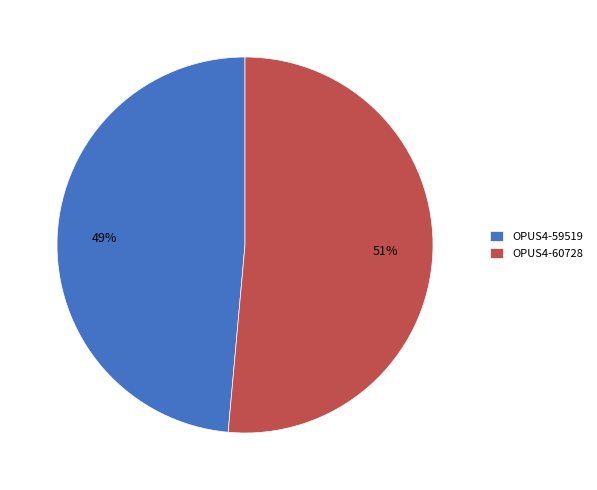

True or false: OPUS4-60728 accounts for 51% of the total.

True